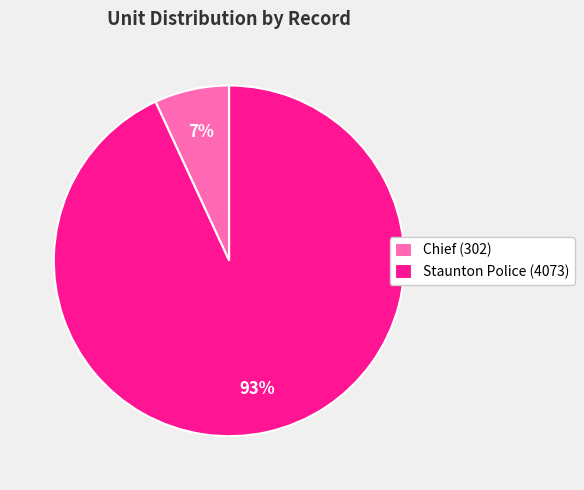

The Chief (302) slice represents 7% of the pie. True or false?

True